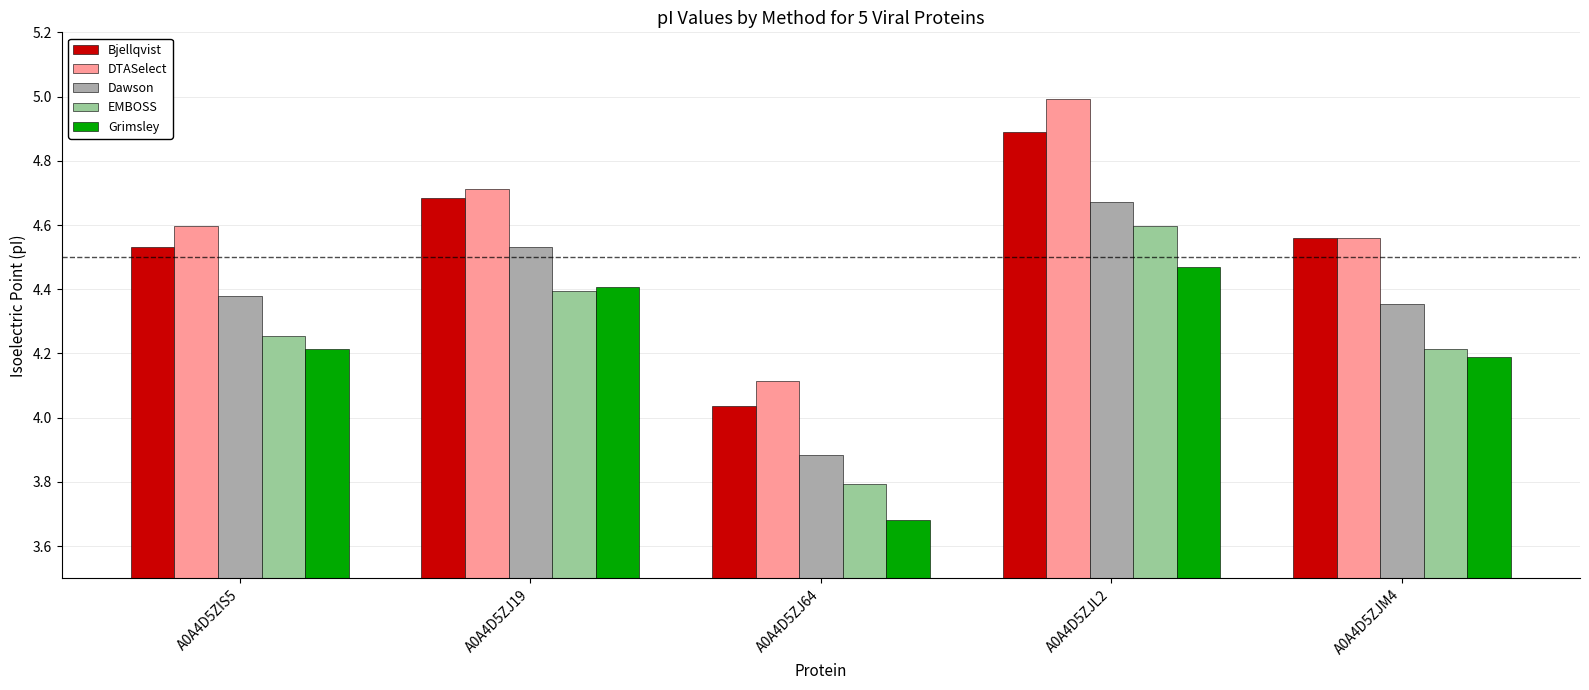

True or false: Bjellqvist has a value of 6.0 at A0A4D5ZIS5.

False